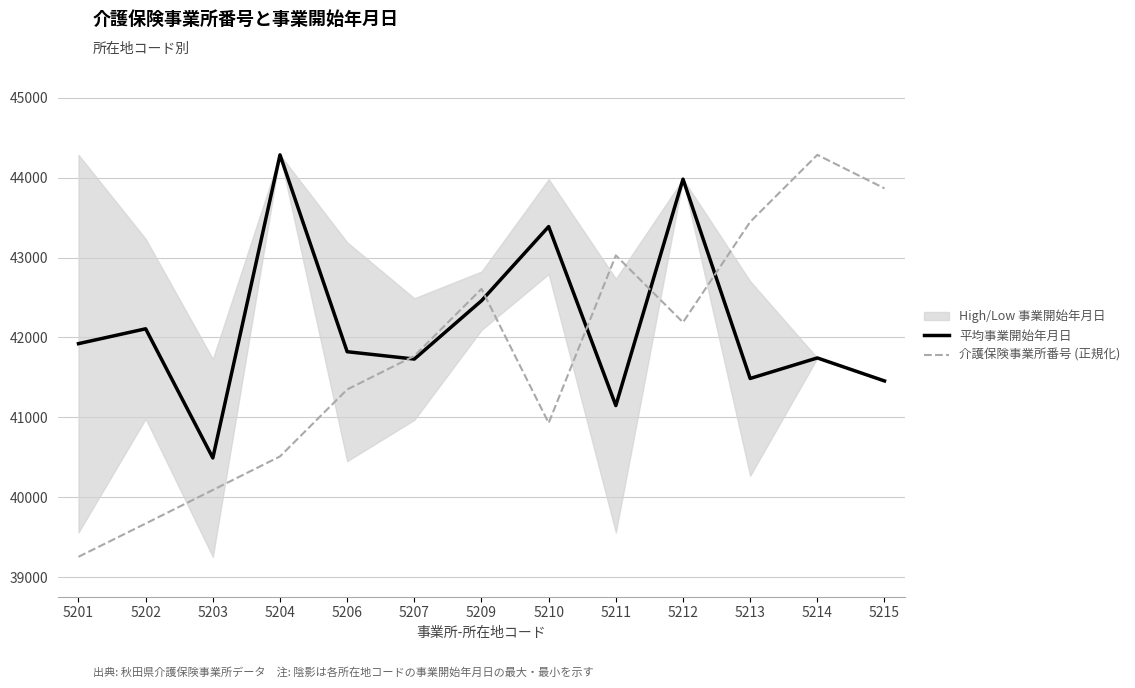

Where does the 平均事業開始年月日 series first go above 41822?

5201